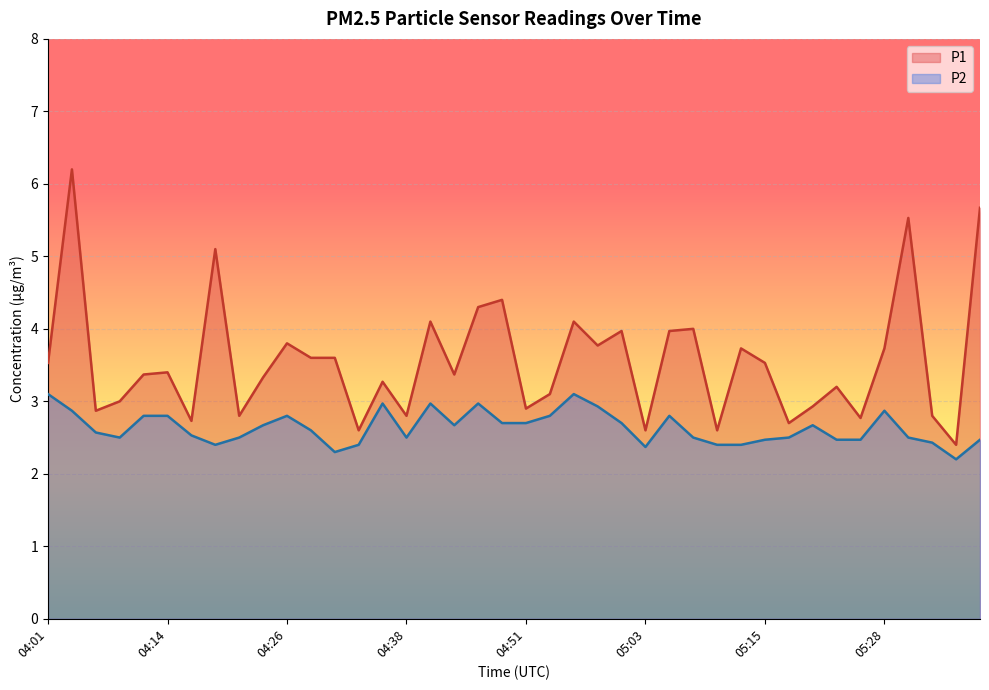

What are all the series names shown in the legend?

P1, P2